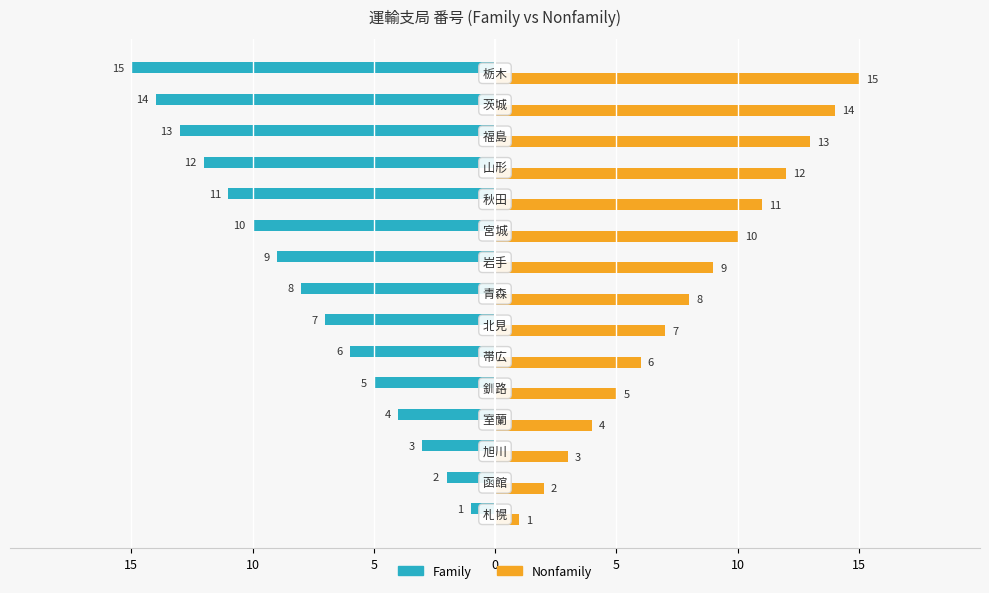

What is the lowest value of the Nonfamily series?

1